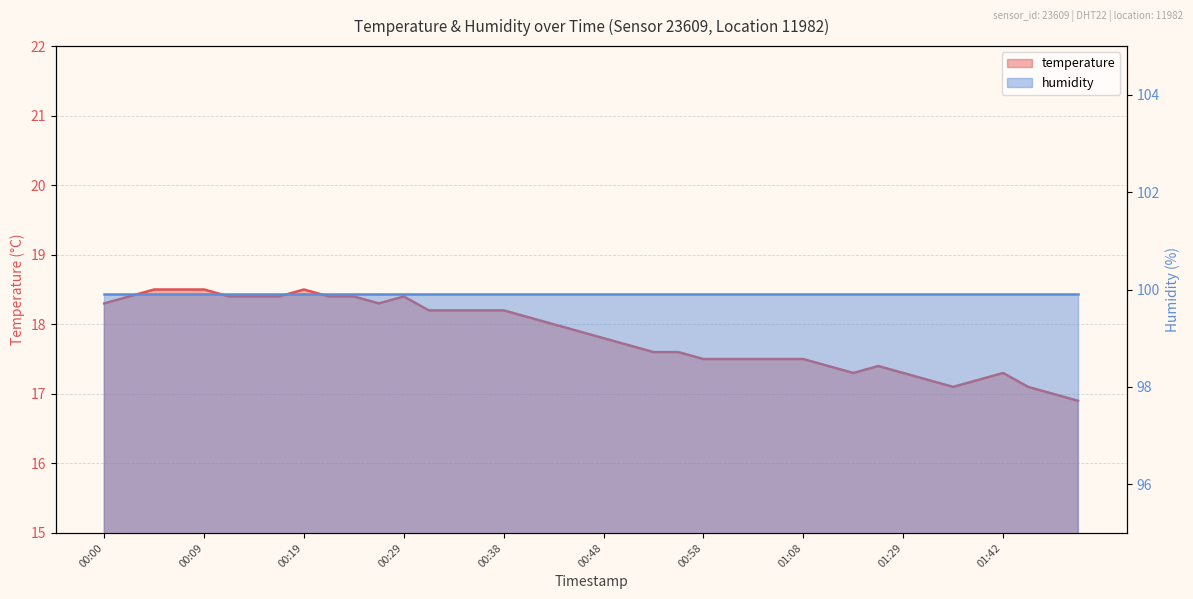

What is the minimum value shown in the chart?

16.9